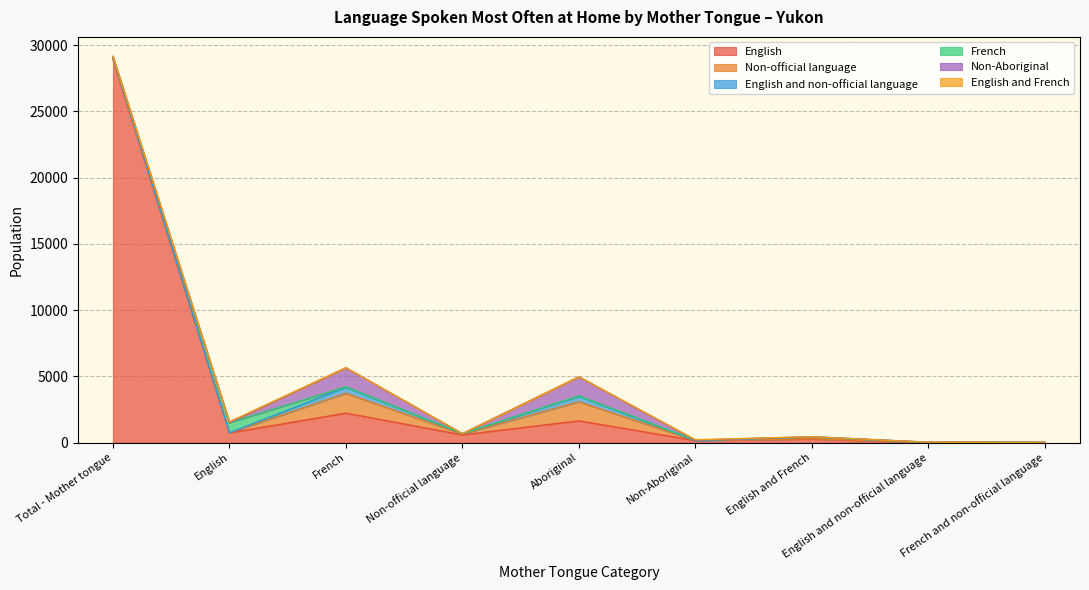

At Non-official language, list the series in order from largest to smallest.

English, Non-official language, English and non-official language, French, Non-Aboriginal, English and French